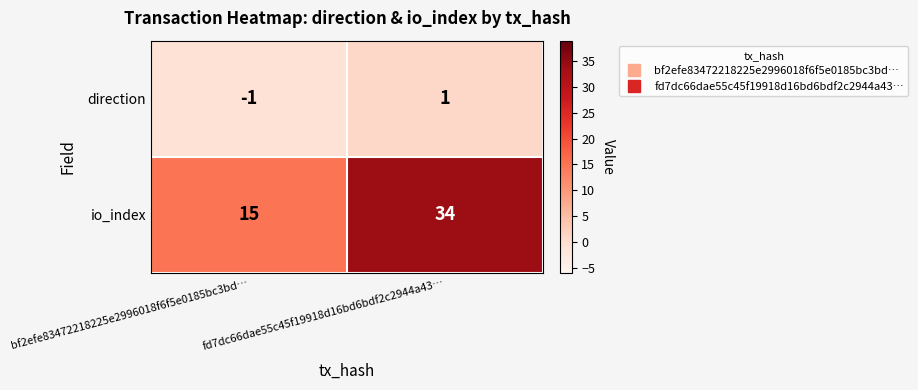

The value of io_index at bf2efe83472218225e2996018f6f5e0185bc3bd… is 10. True or false?

False